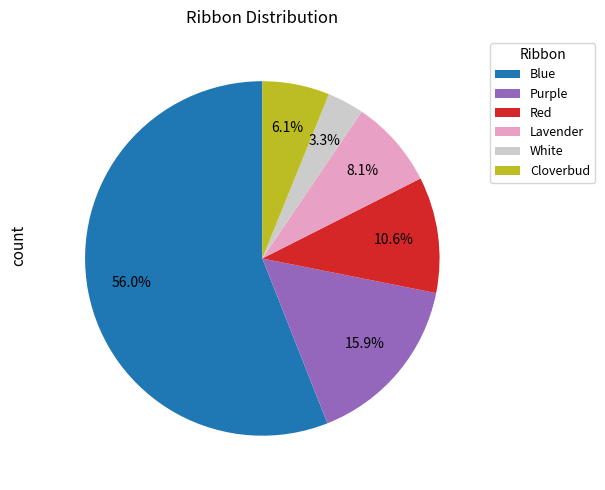

To the nearest percent, what is the difference between the Red and Lavender slice percentages?

3%